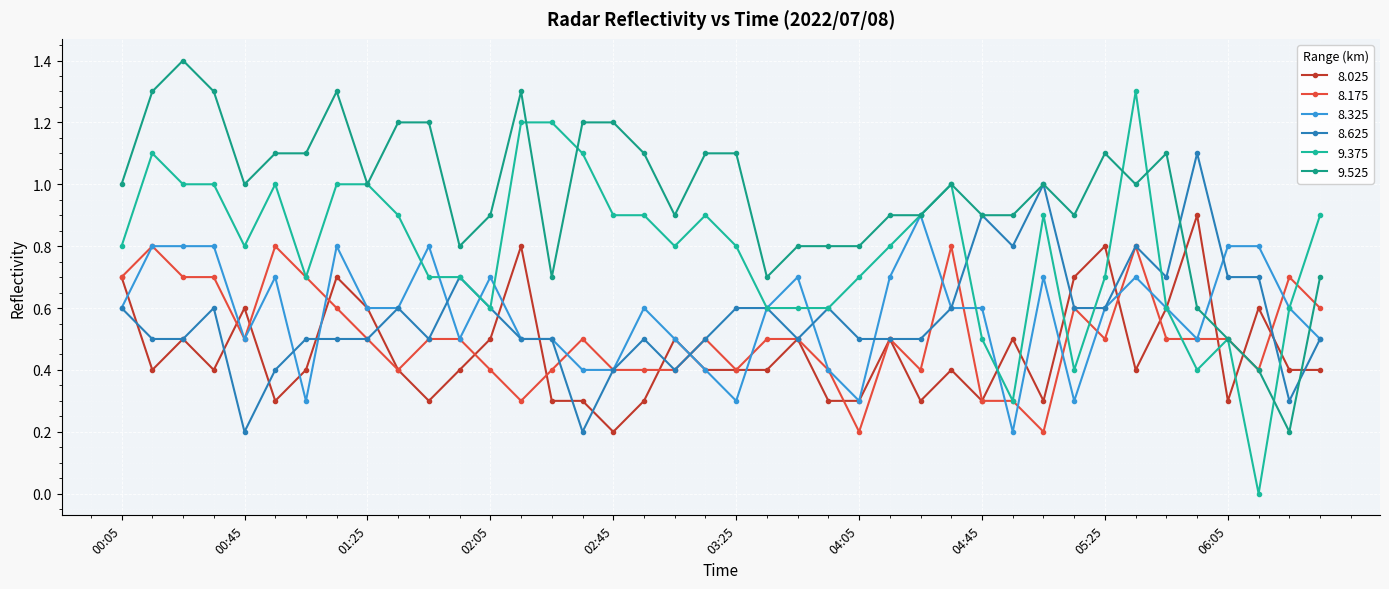

How many categories are shown in the chart?

40